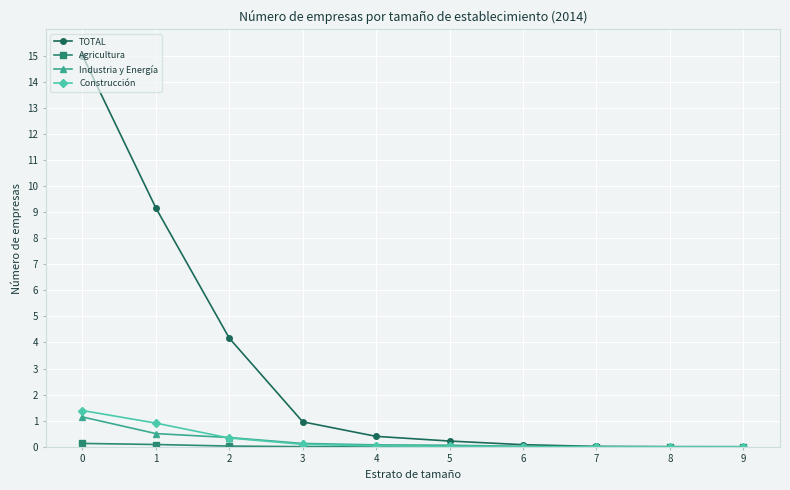

Does the chart have visible grid lines?

Yes